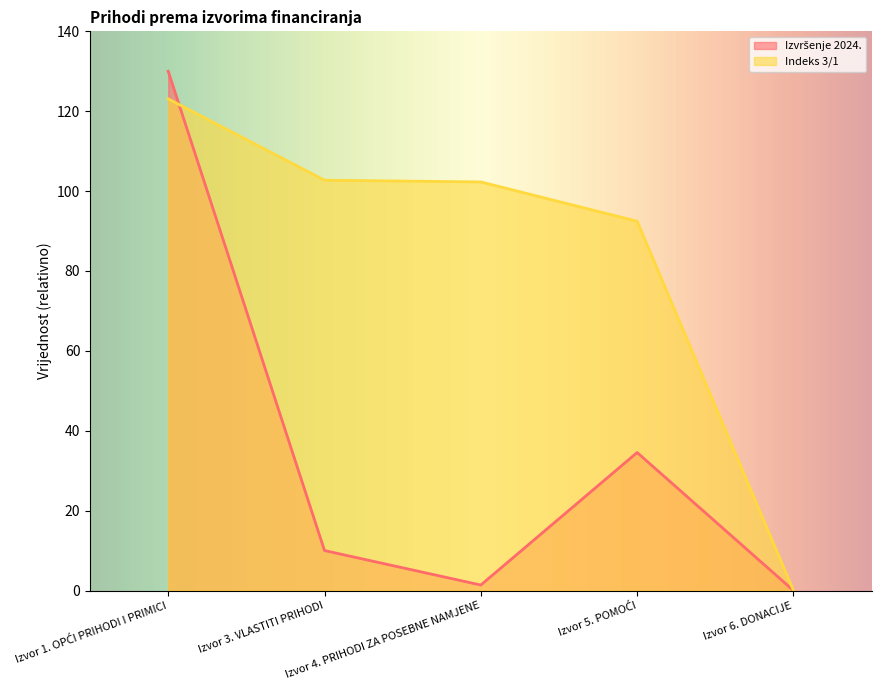

Reading left to right, transcribe all the data shown in this chart.

Izvršenje 2024.: Izvor 1. OPĆI PRIHODI I PRIMICI=130.0	Izvor 3. VLASTITI PRIHODI=10.0	Izvor 4. PRIHODI ZA POSEBNE NAMJENE=1.4	Izvor 5. POMOĆI=34.5	Izvor 6. DONACIJE=0.0
Indeks 3/1: Izvor 1. OPĆI PRIHODI I PRIMICI=123.1	Izvor 3. VLASTITI PRIHODI=102.7	Izvor 4. PRIHODI ZA POSEBNE NAMJENE=102.3	Izvor 5. POMOĆI=92.5	Izvor 6. DONACIJE=0.0